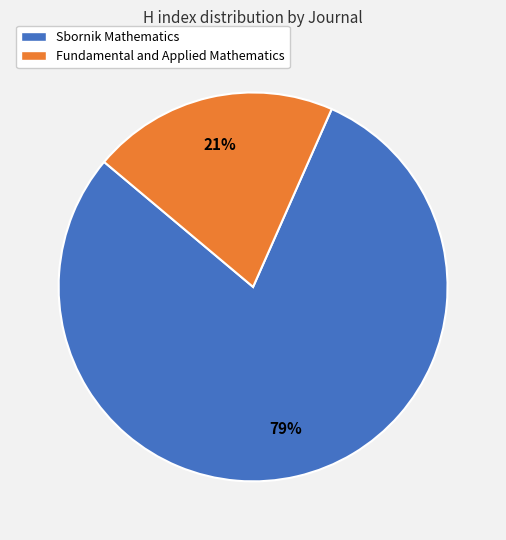

True or false: Sbornik Mathematics accounts for 69% of the total.

False